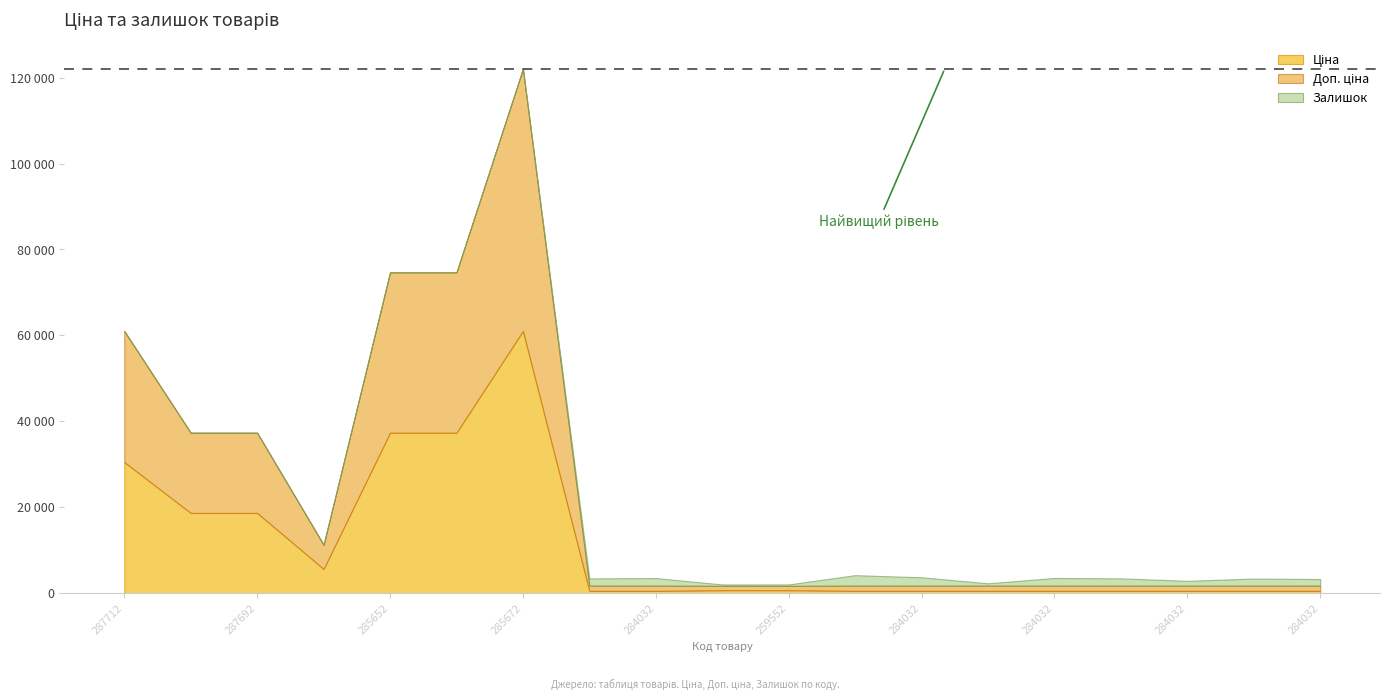

After their last crossing, which series has the higher values: Доп. ціна or Залишок?

Залишок